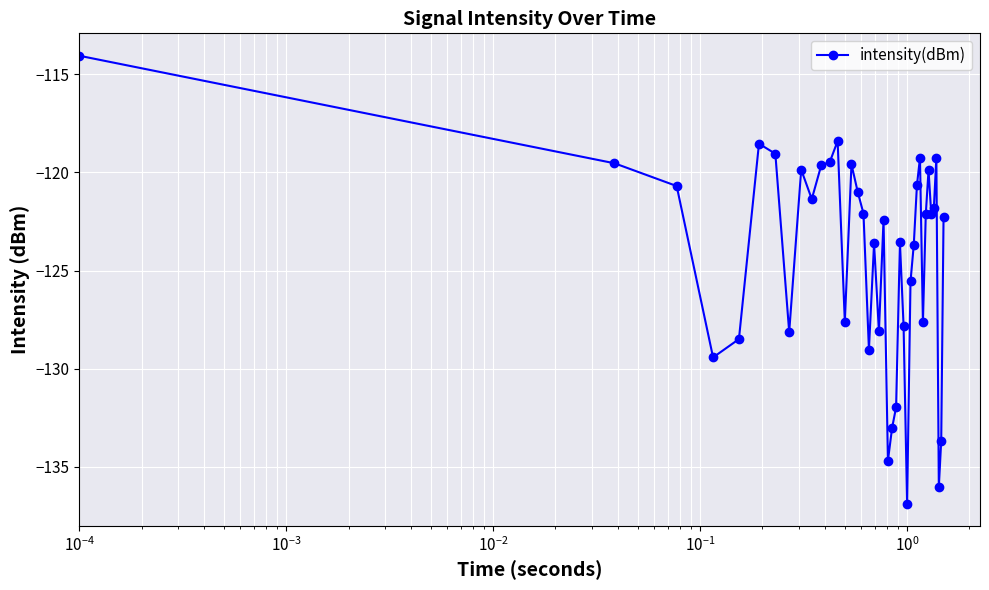

Does the chart have visible grid lines?

Yes